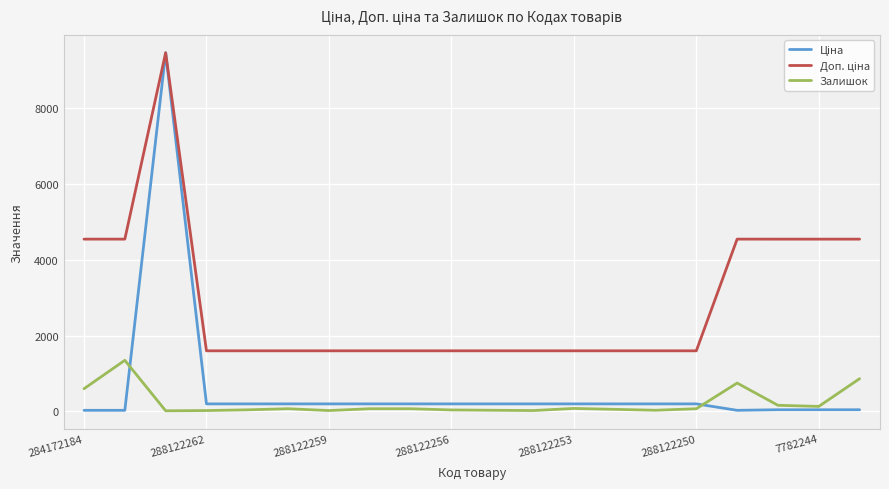

What is the maximum value for Залишок?

1350.0